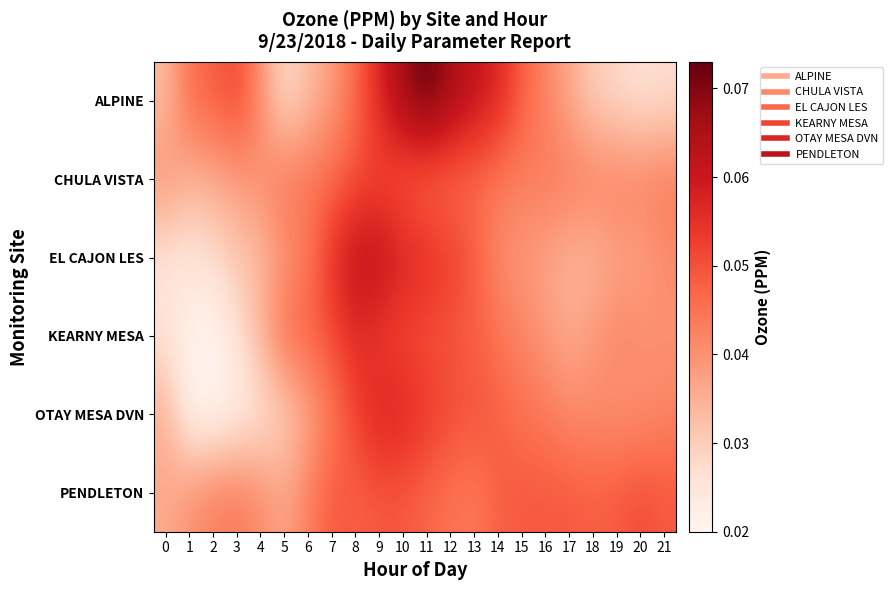

Rank the series by their maximum value, from lowest to highest.

CHULA VISTA, PENDLETON, KEARNY MESA, OTAY MESA DVN, EL CAJON LES, ALPINE